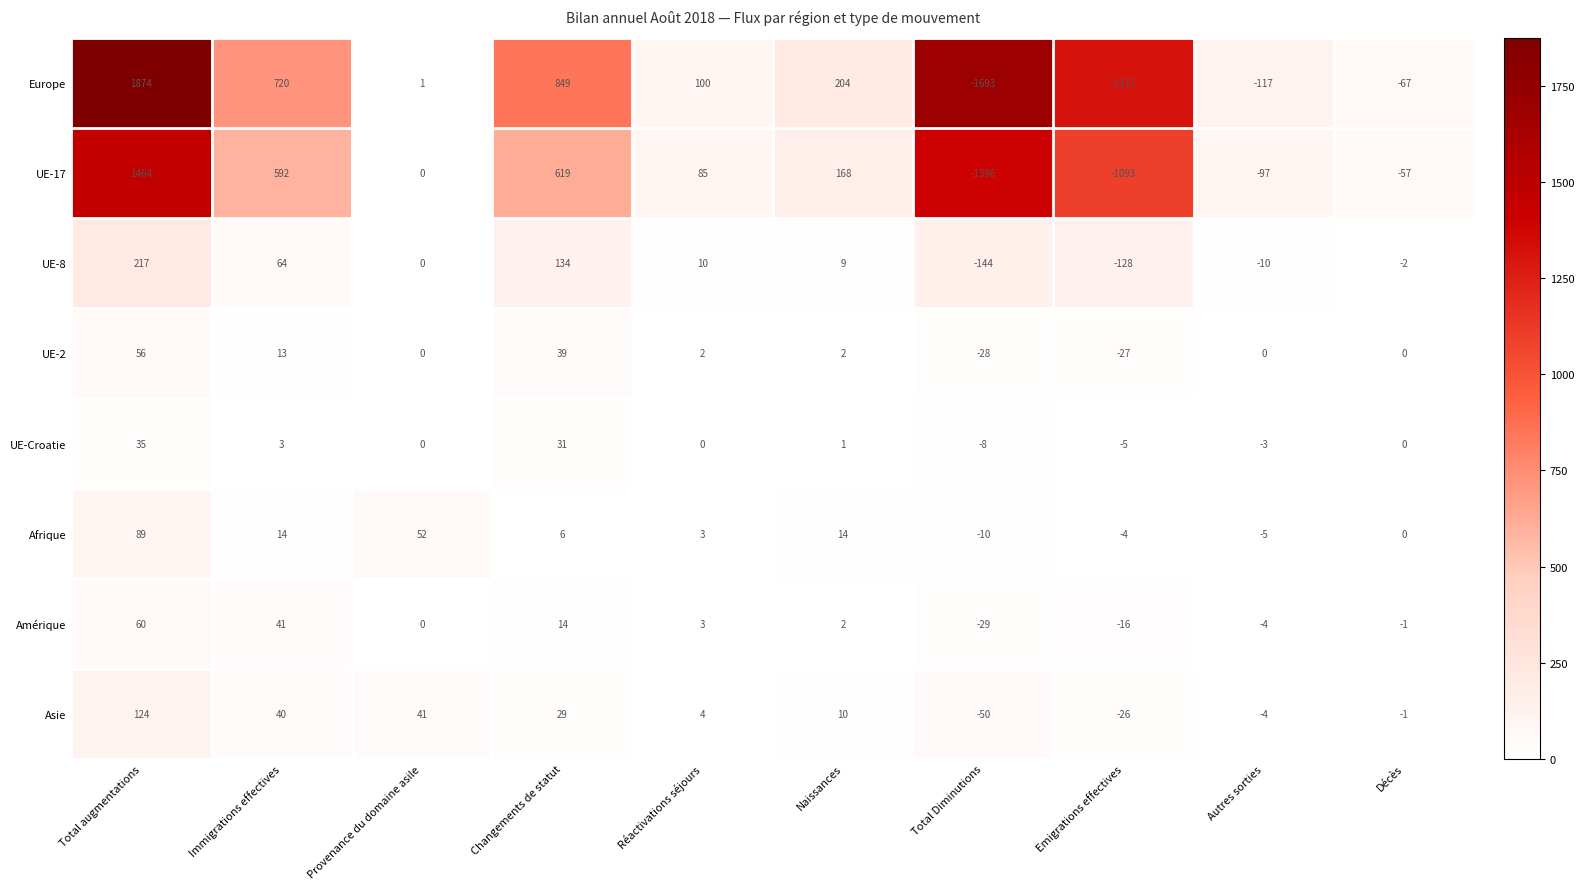

The value of Afrique at Décès is 0. True or false?

True